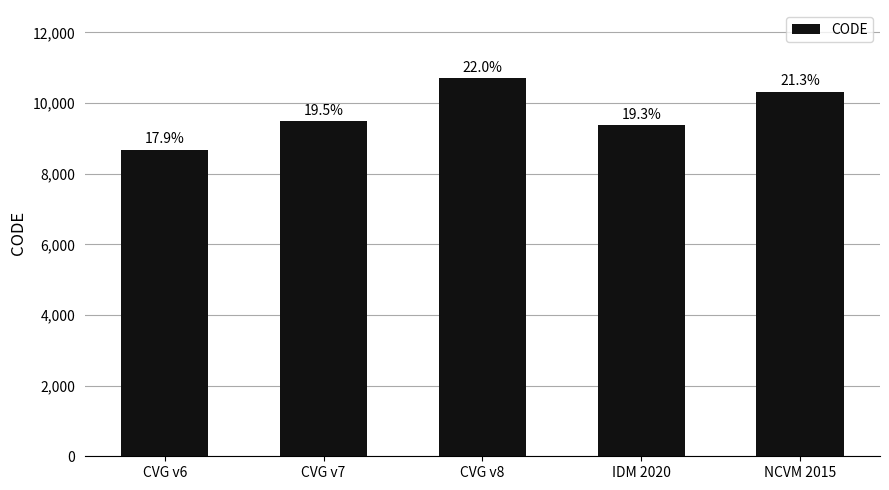

Approximately how many times larger is the value at CVG v6 compared to NCVM 2015?

0.8